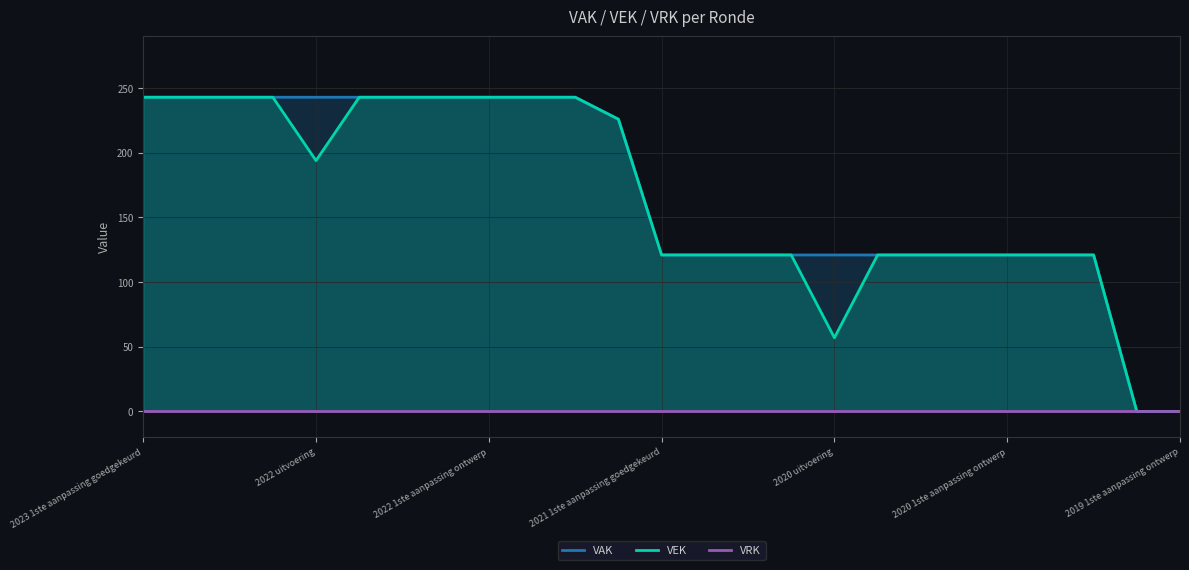

The VEK series shows 82 at 2020 1ste aanpassing ontwerp. True or false?

False